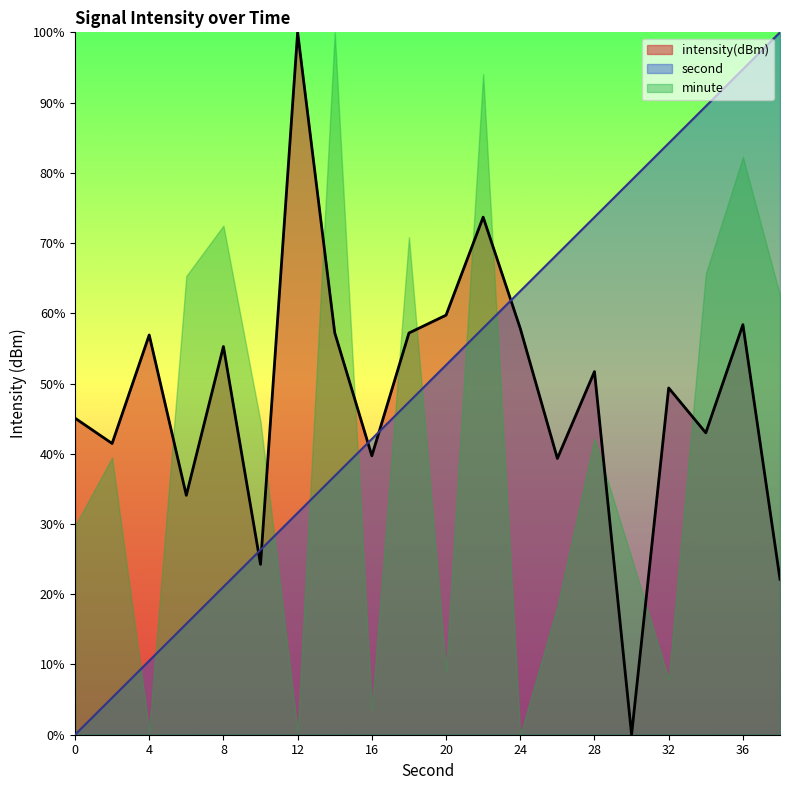

True or false: second has more than 2 points higher than both neighbors.

False